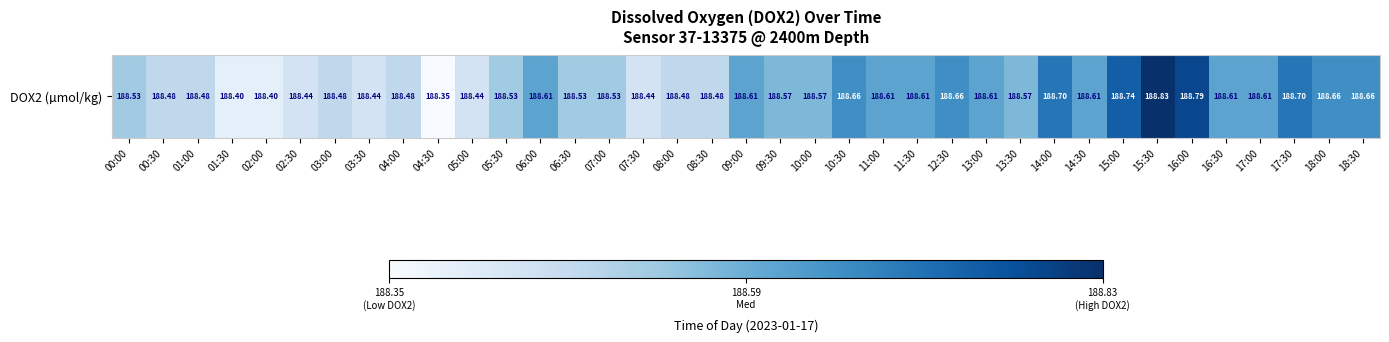

Rank the categories by value from highest to lowest.

15:30, 16:00, 15:00, 14:00, 17:30, 10:30, 18:00, 18:30, 12:30, 17:00, 16:30, 06:00, 11:00, 13:00, 14:30, 11:30, 09:00, 09:30, 13:30, 10:00, 07:00, 06:30, 05:30, 00:00, 00:30, 08:30, 01:00, 04:00, 08:00, 03:00, 05:00, 02:30, 03:30, 07:30, 01:30, 02:00, 04:30